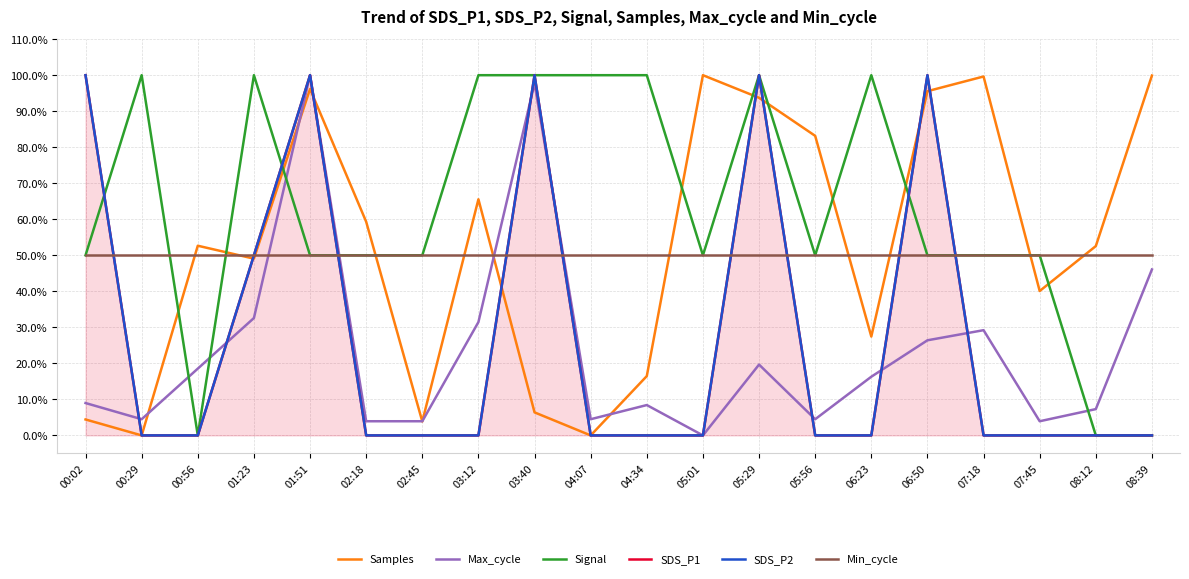

What is the average value of the Min_cycle series?

50.0